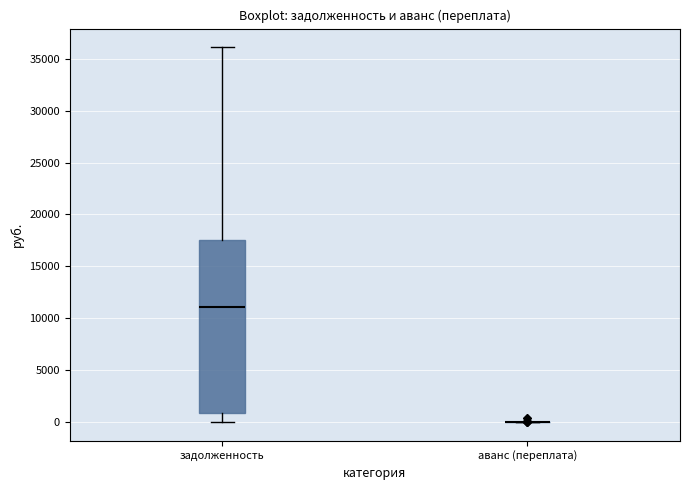

Which box is the tallest, from its lower edge to its upper edge?

задолженность